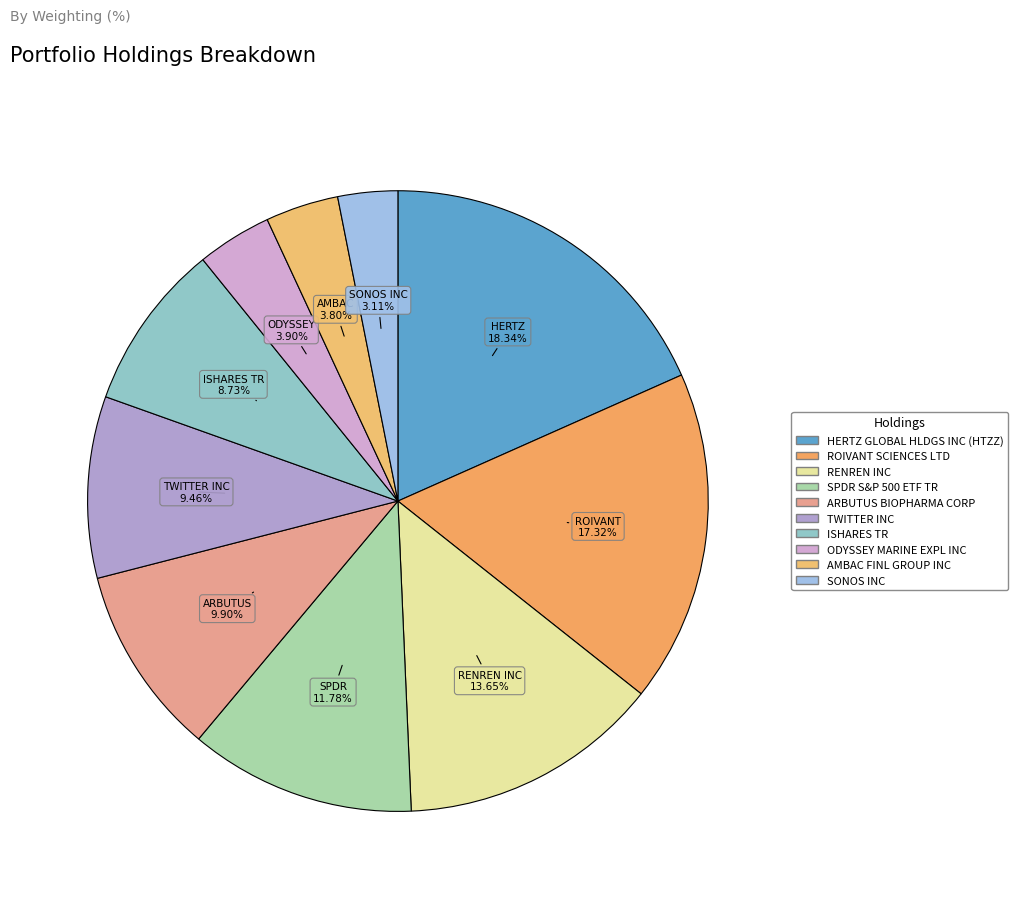

What is the smallest slice in the pie chart?

SONOS INC